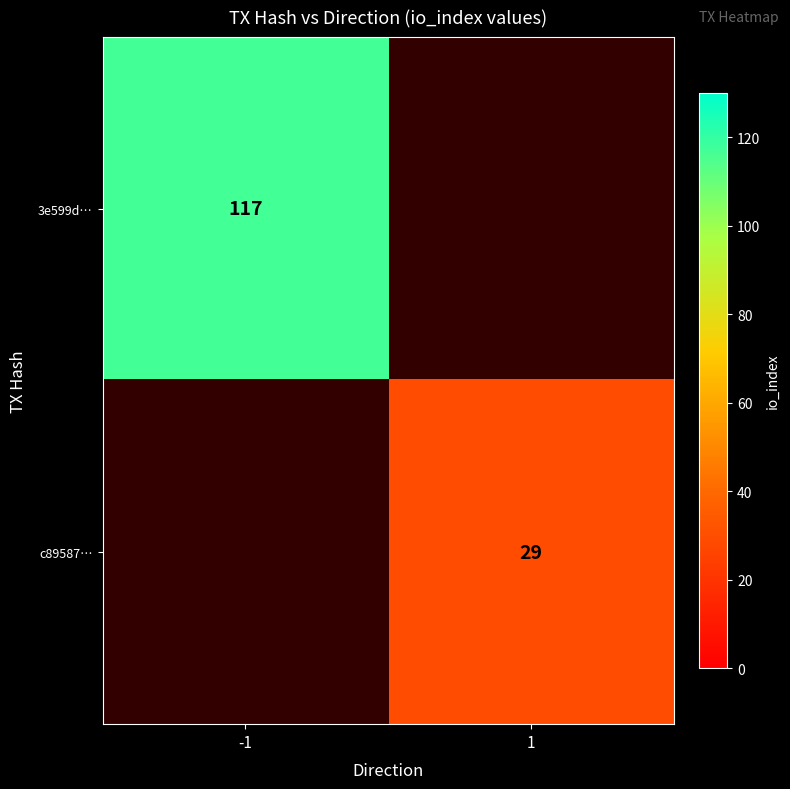

Between 1 and -1, which is larger?

-1